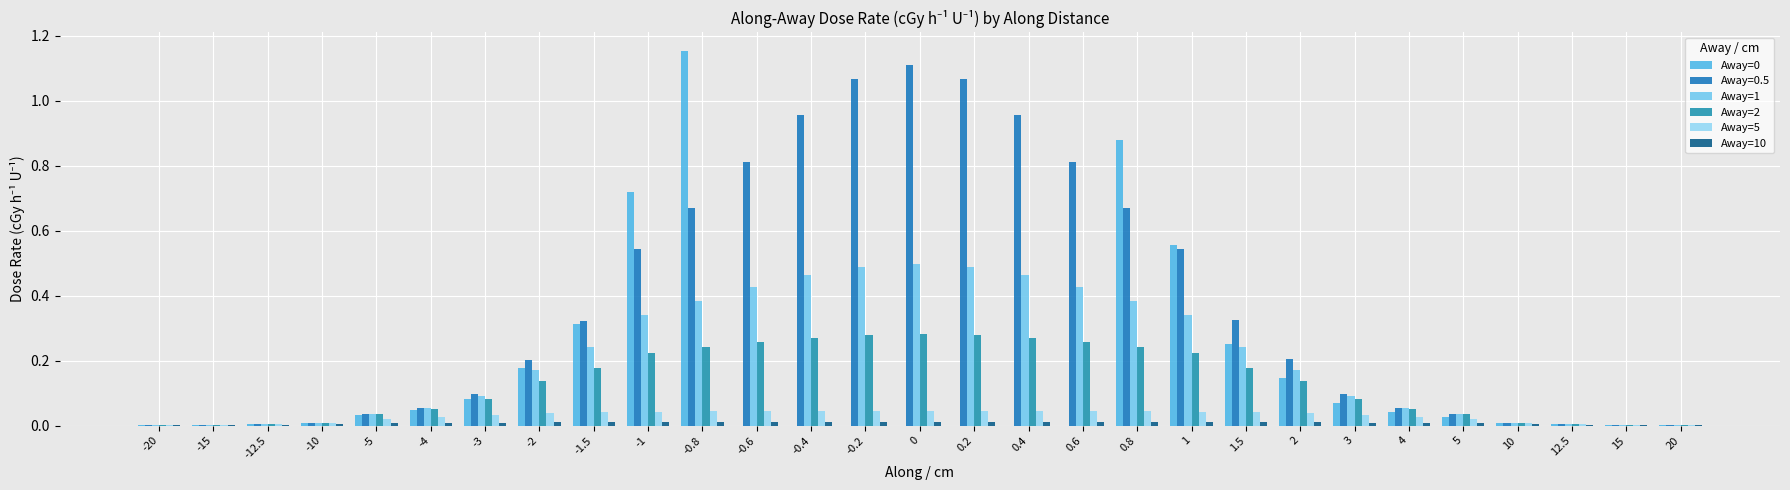

At which label is Away=2 closest to 0?

20